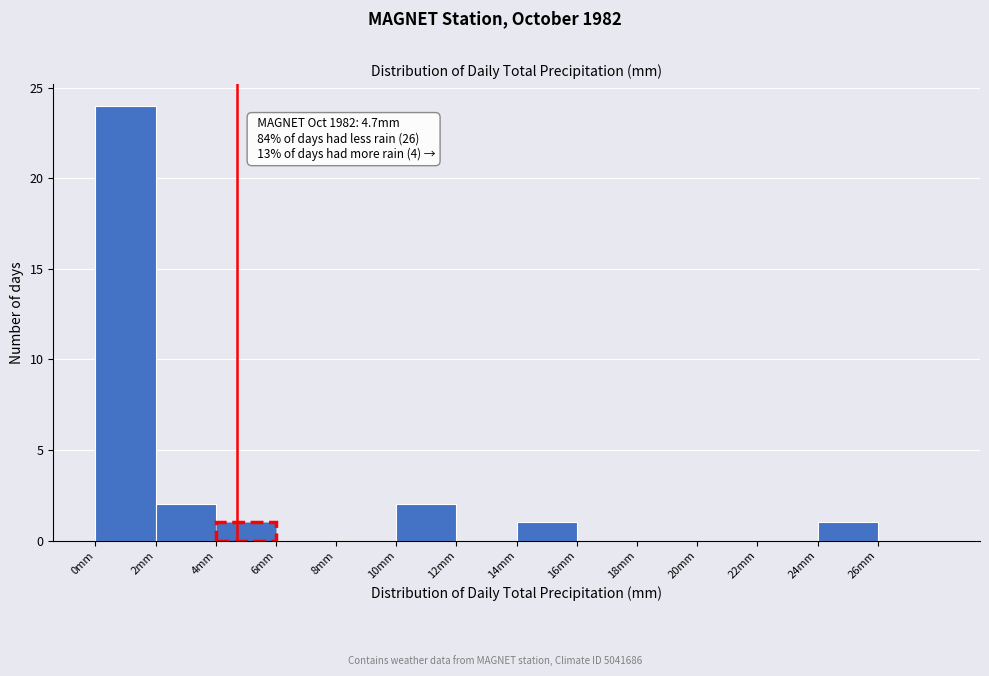

Over which range of the x-axis is the bar tallest?

0 to 2